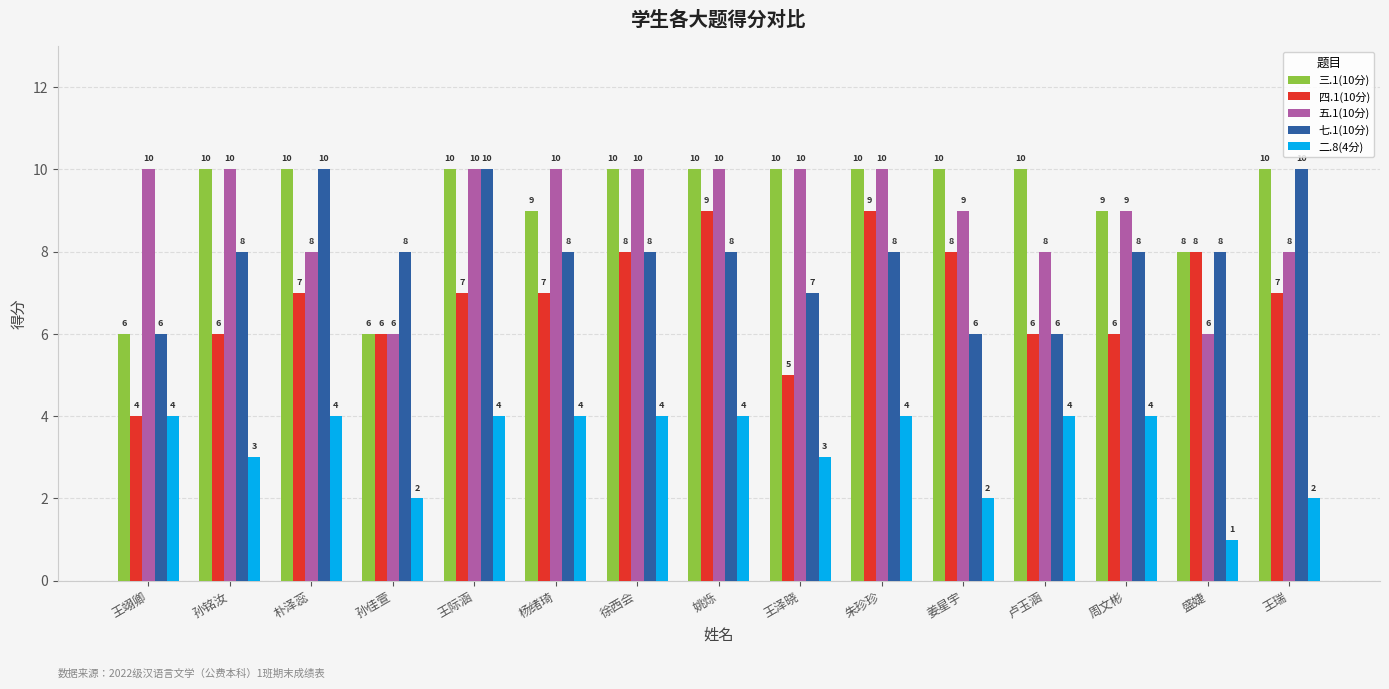

What is the smallest value displayed?

1